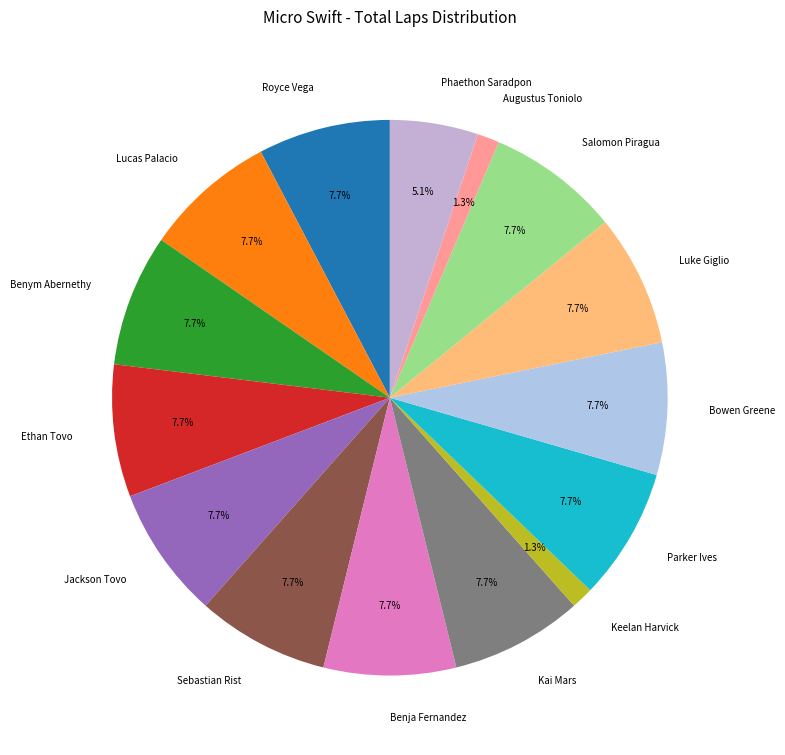

Is it true that Keelan Harvick is 1% of the pie?

True